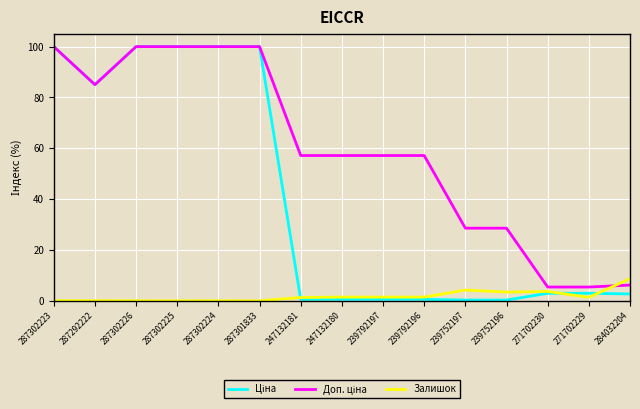

What is the difference between the Залишок values at 239752196 and 271702229?

2.1